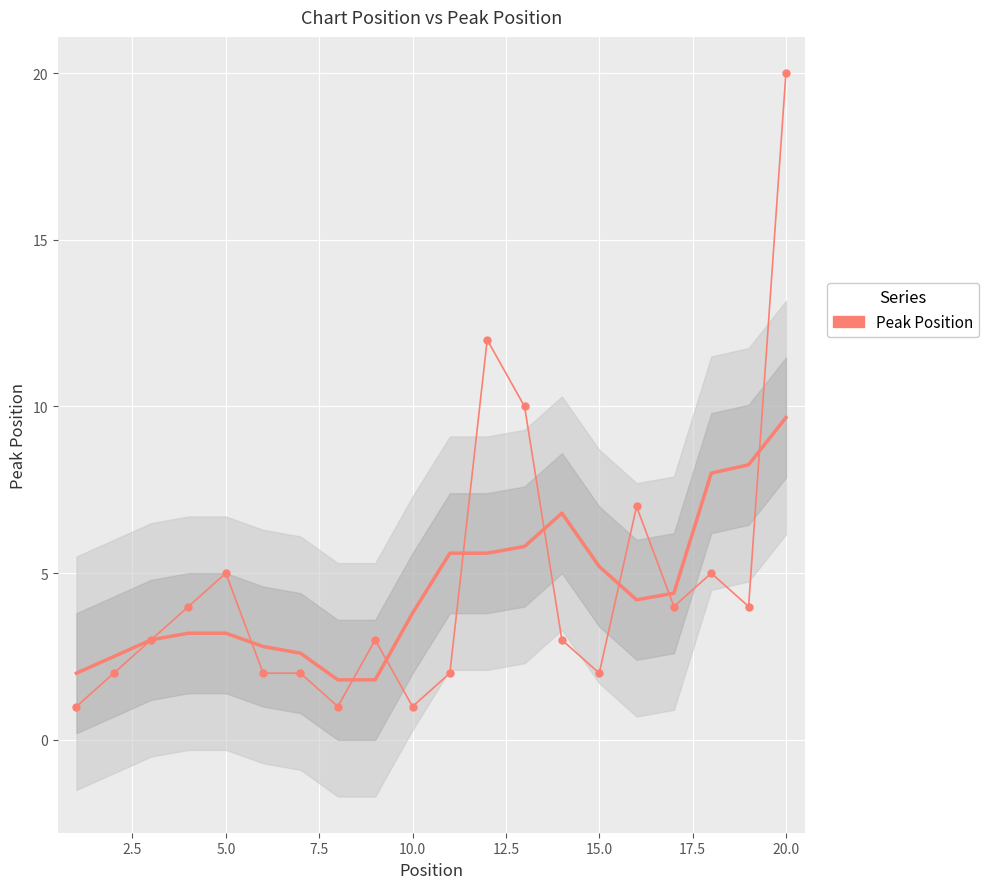

Reading right to left, what are all the values shown in this chart?

20	4	5	4	7	2	3	10	12	2	1	3	1	2	2	5	4	3	2	1